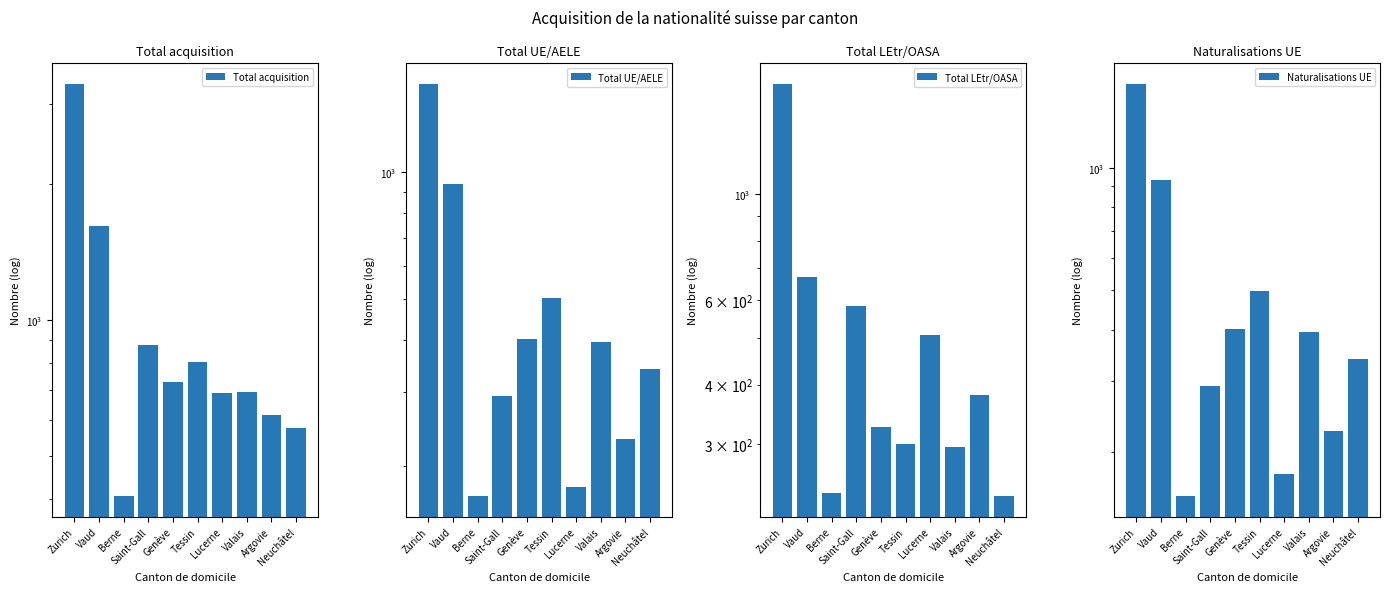

Reading right to left, list all the values displayed in this chart.

Total acquisition: 575	614	692	688	805	728	877	407	1612	3324
Total UE/AELE: 341	233	396	179	504	401	294	170	939	1623
Total LEtr/OASA: 234	381	296	509	301	327	583	237	673	1701
Naturalisations UE: 339	226	395	177	499	401	291	156	935	1606